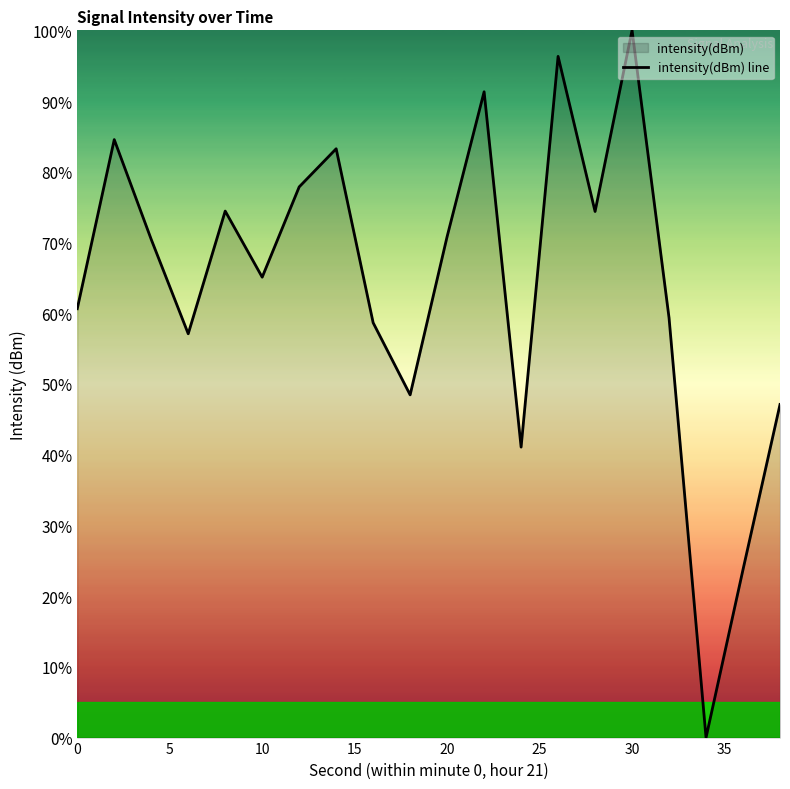

The chart shows a value of 38.0 at 10. True or false?

False